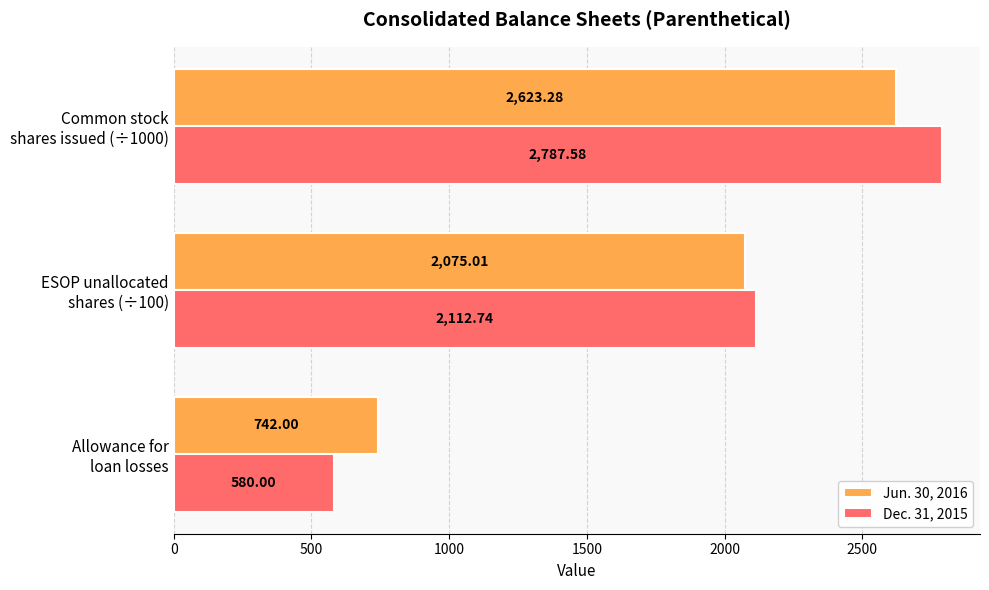

Rank the series by their maximum value, from highest to lowest.

Dec. 31, 2015, Jun. 30, 2016